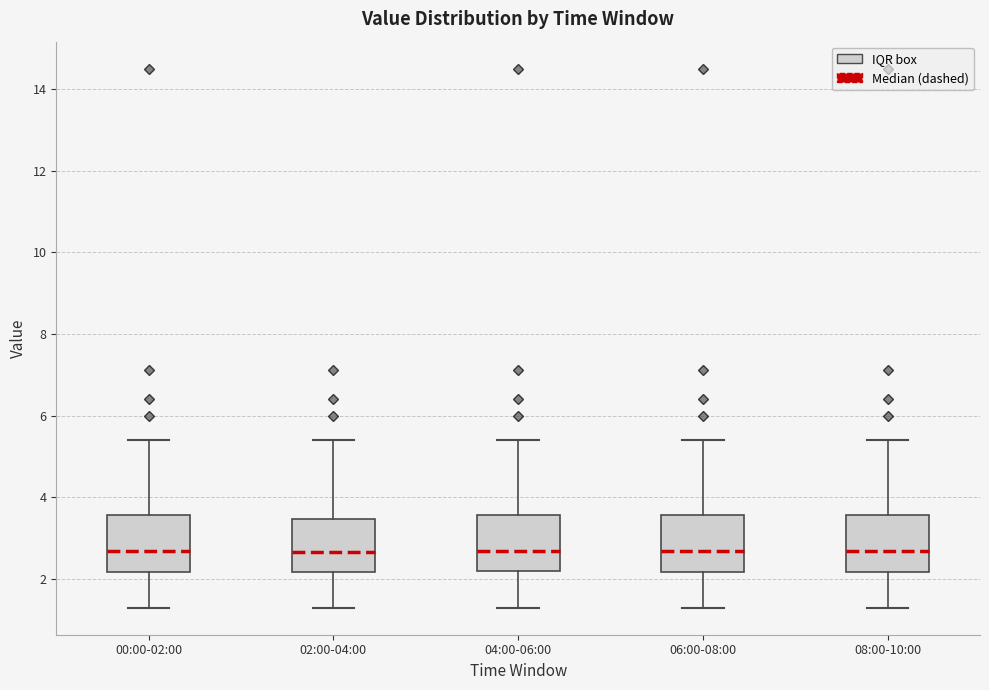

Reading left to right, transcribe this box plot: for each box, give where its median line is, the range the box spans, and where its two whiskers end, as read against the y-axis. The values are not printed on the chart, so give them approximately, as read against the axis.

00:00-02:00: median 2.6, box 2.2 to 3.6, whiskers 1.4 to 5.4
02:00-04:00: median 2.6, box 2.2 to 3.4, whiskers 1.4 to 5.4
04:00-06:00: median 2.6, box 2.2 to 3.6, whiskers 1.4 to 5.4
06:00-08:00: median 2.6, box 2.2 to 3.6, whiskers 1.4 to 5.4
08:00-10:00: median 2.6, box 2.2 to 3.6, whiskers 1.4 to 5.4